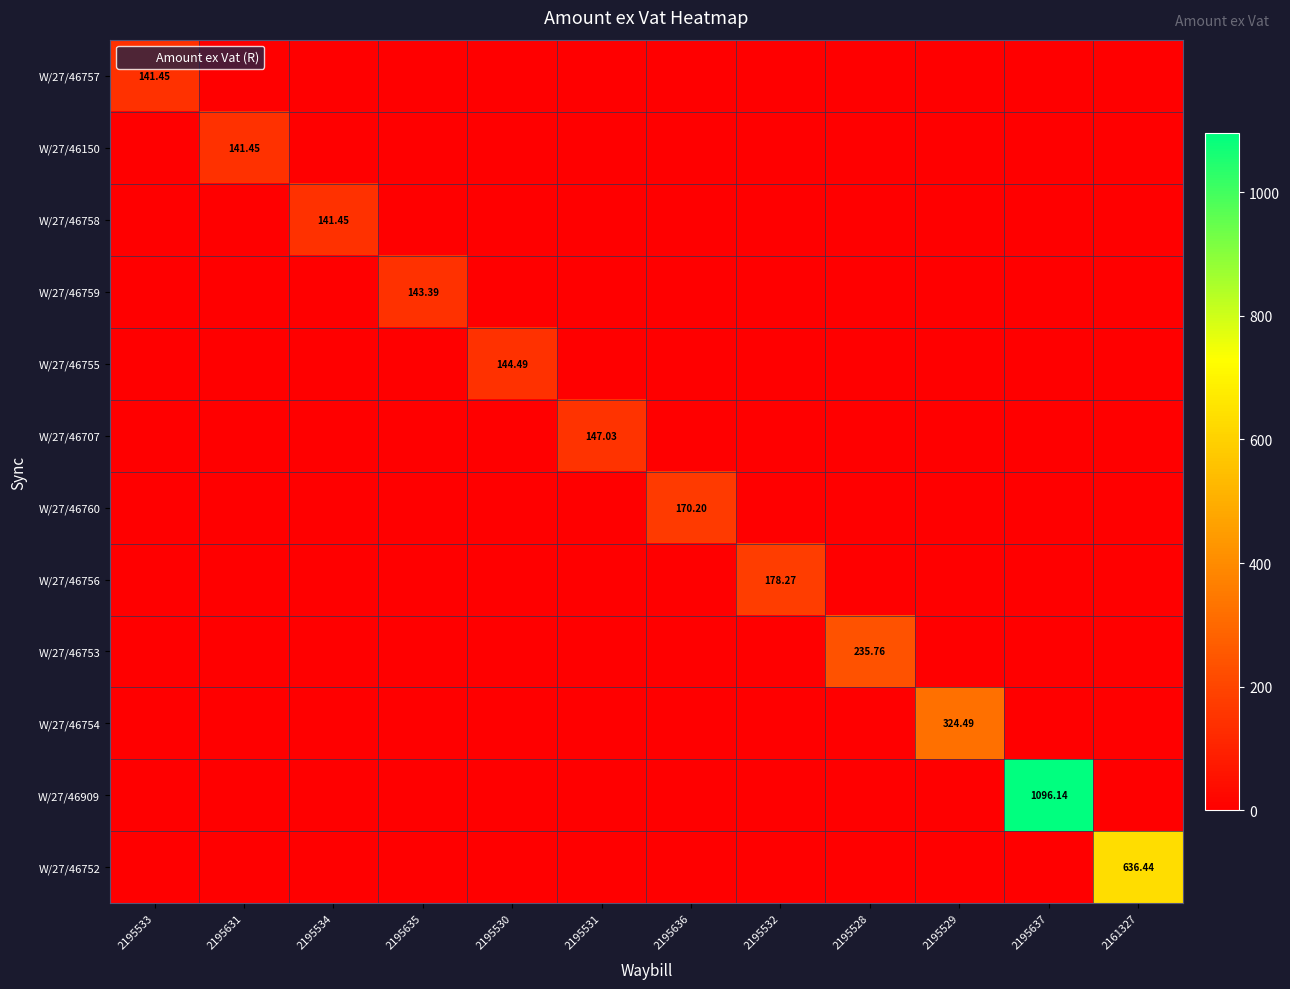

Which category has the lowest value in the W/27/46909 series?

2195533